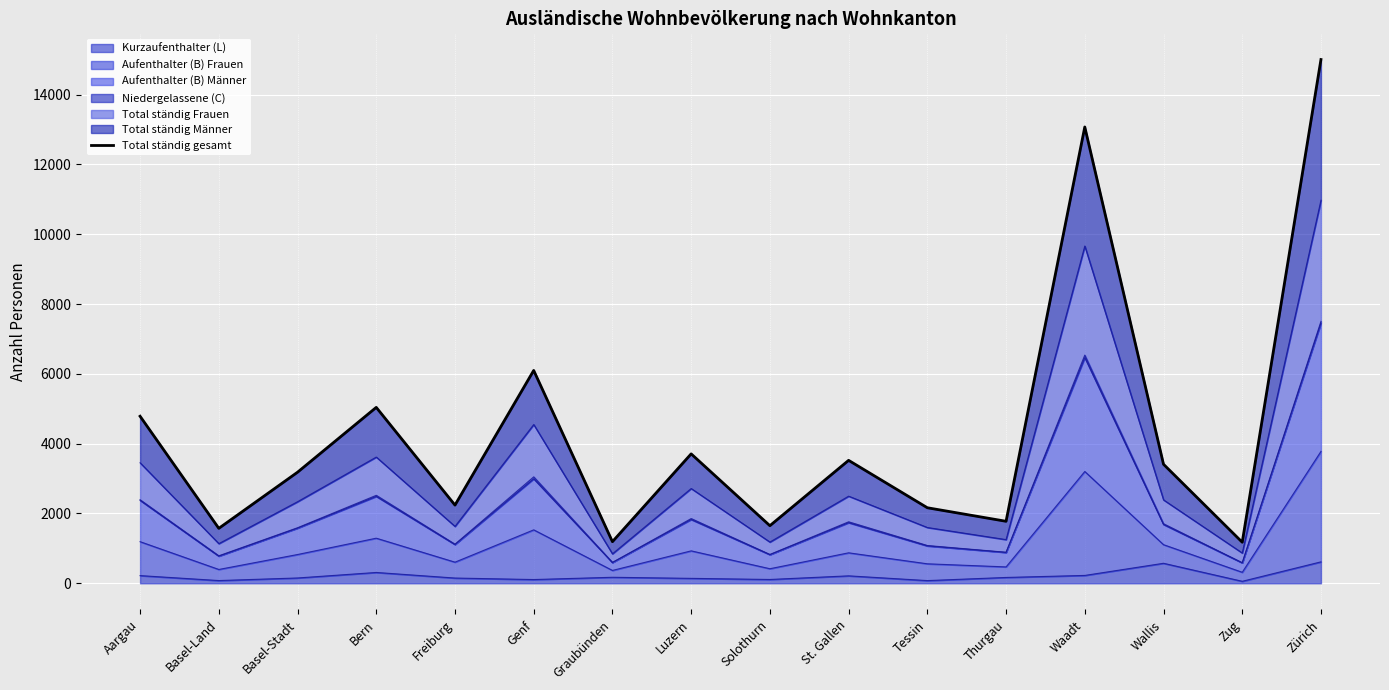

Between Waadt and Aargau, which is larger?

Waadt